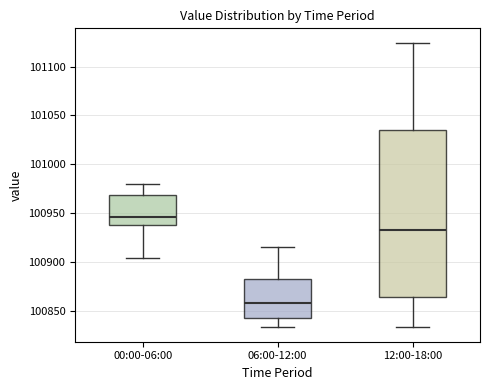

Reading left to right, transcribe this box plot: for each box, give where its median line is, the range the box spans, and where its two whiskers end, as read against the y-axis. The values are not printed on the chart, so give them approximately, as read against the axis.

00:00-06:00: median 100945, box 100940 to 100970, whiskers 100905 to 100980
06:00-12:00: median 100860, box 100845 to 100885, whiskers 100835 to 100915
12:00-18:00: median 100935, box 100865 to 101035, whiskers 100835 to 101125